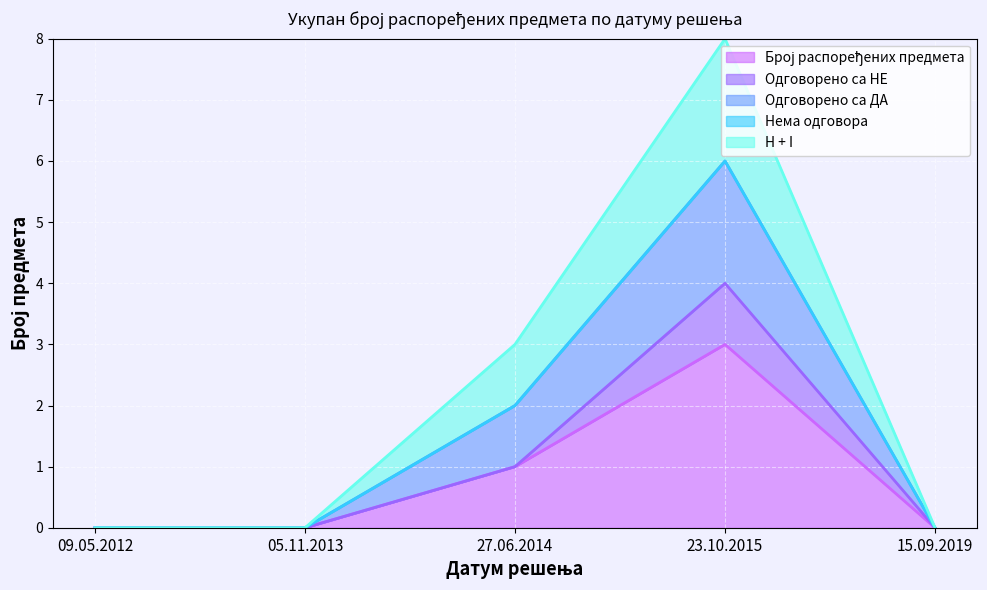

How many data points does each series have?

5